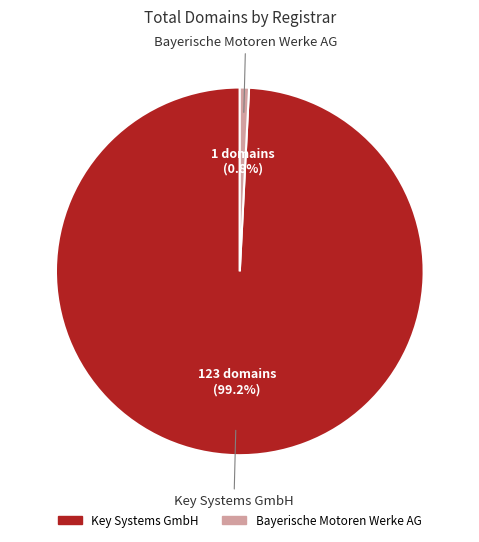

To the nearest percent, what is the average slice percentage?

50%